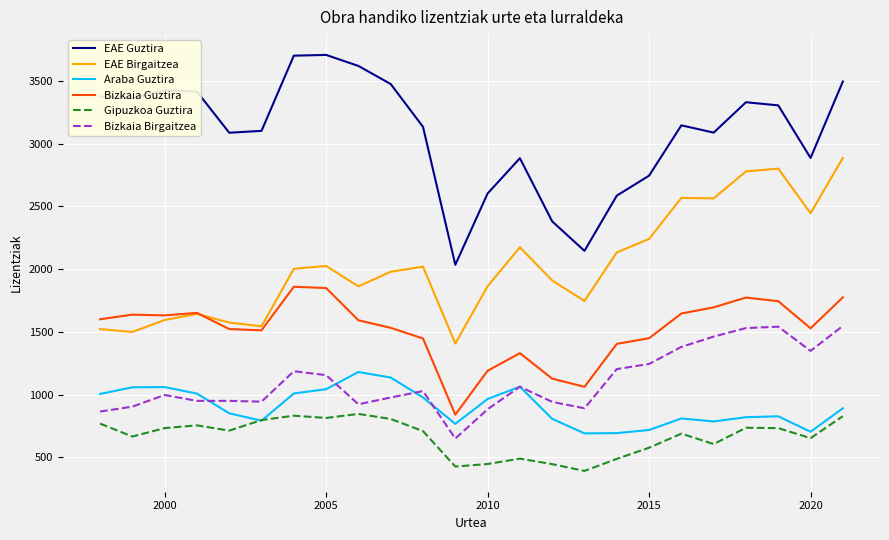

Rank the series by their maximum value, from lowest to highest.

Gipuzkoa Guztira, Araba Guztira, Bizkaia Birgaitzea, Bizkaia Guztira, EAE Birgaitzea, EAE Guztira